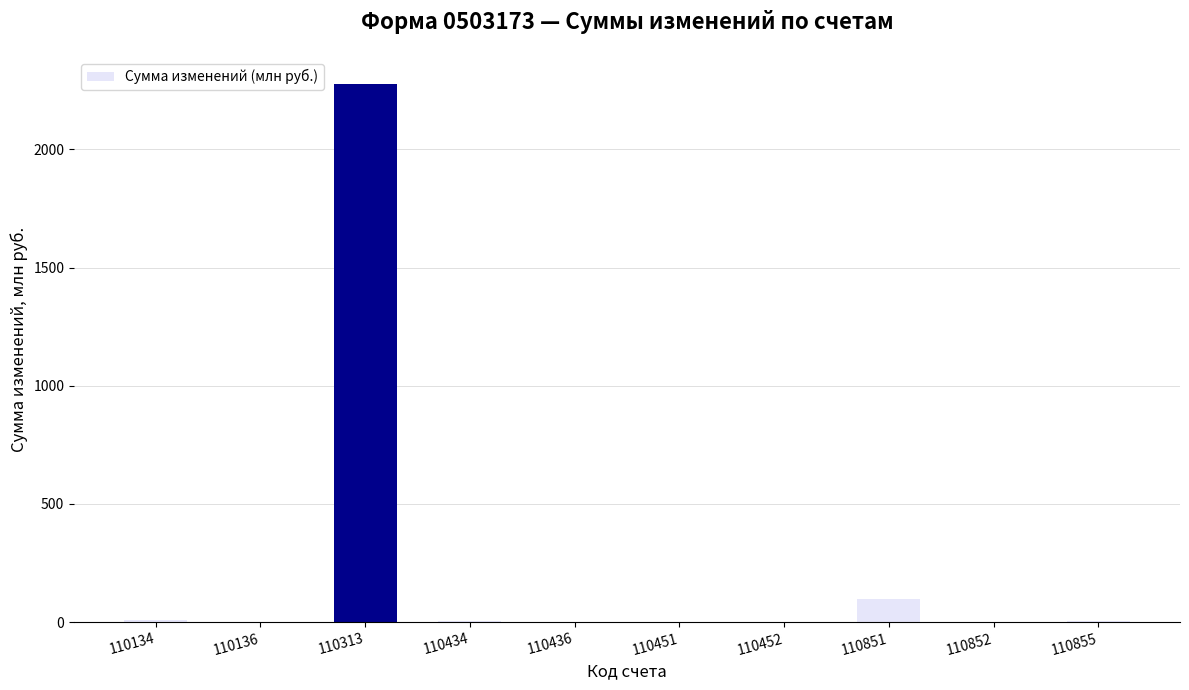

What is the maximum value shown in the chart?

2277.5